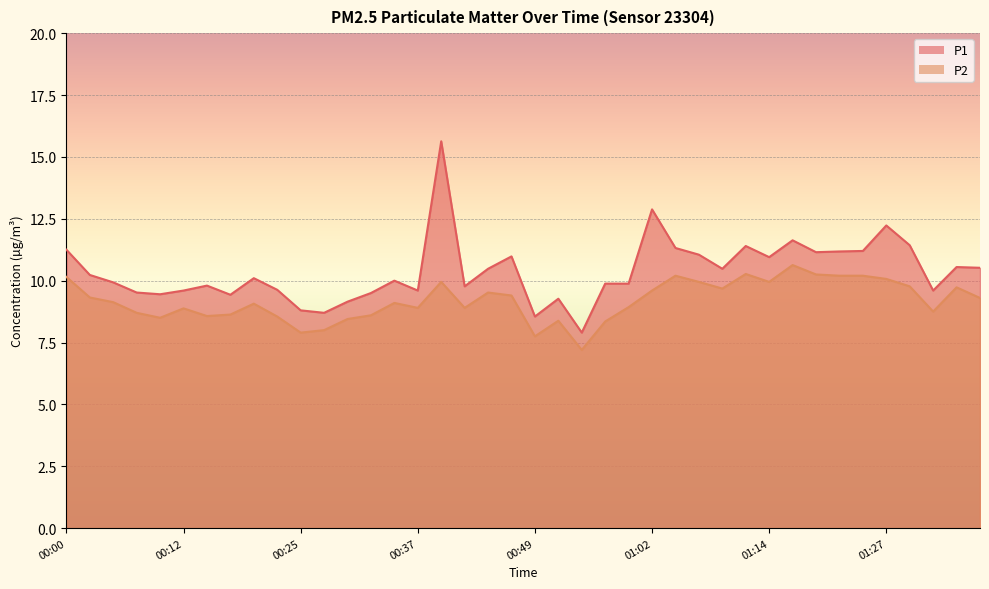

Where does the P1 series first go above 10?

00:00